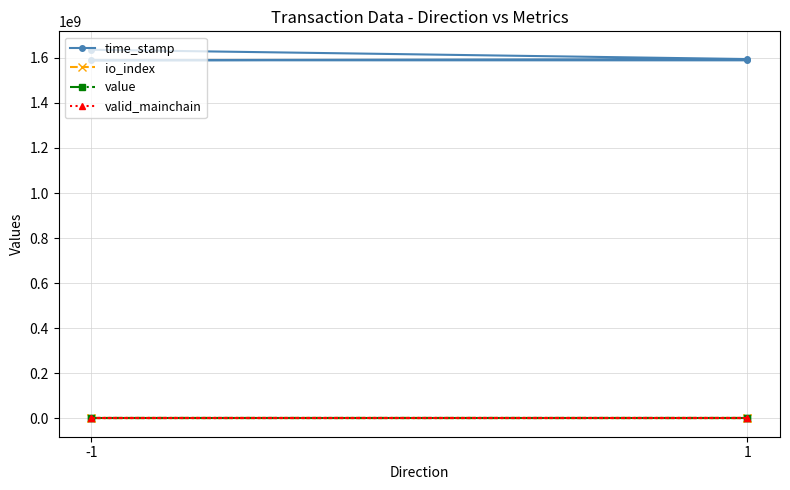

What is the sum of the io_index values at 1 and -1?

433.0